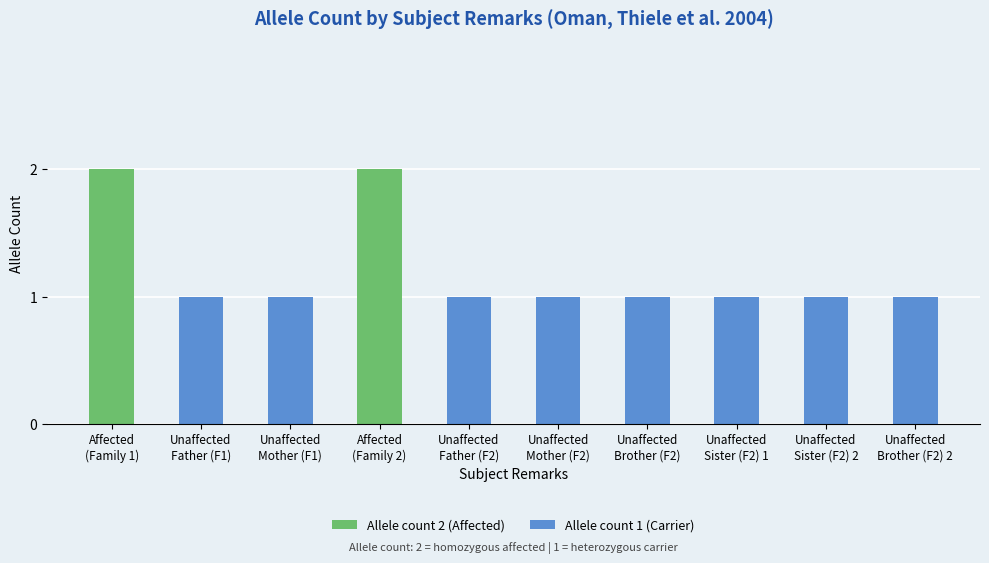

Are the bars horizontal?

No